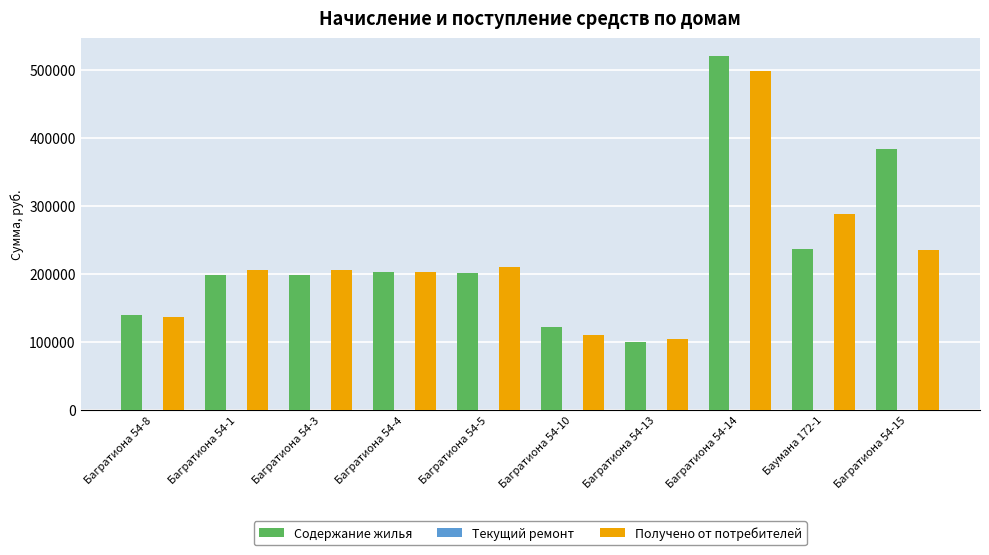

What is the label of the 5th bar from the right?

Багратиона 54-10